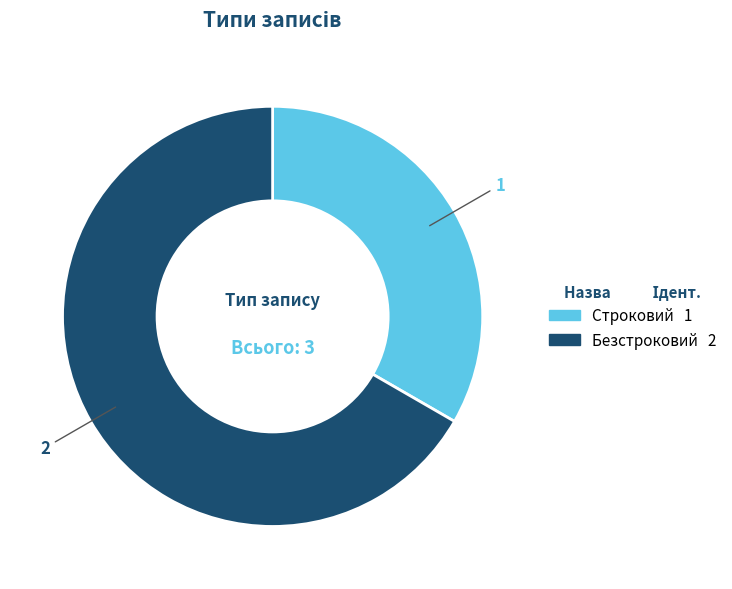

Is there any slice that represents more than half of the pie?

Yes